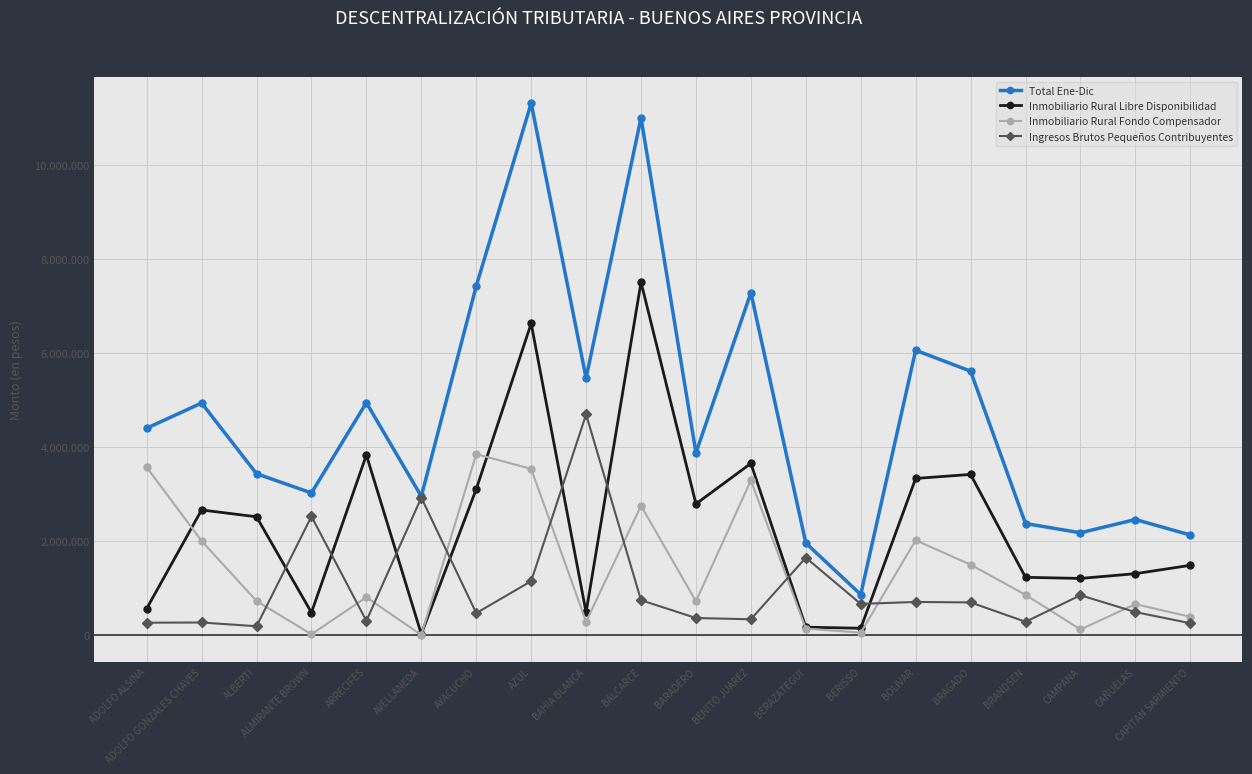

Which category has the highest value across all series?

AZUL